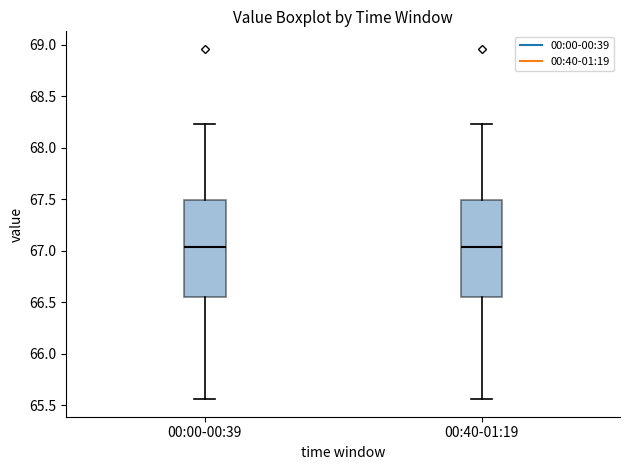

Reading left to right, read every box against the y-axis: the position of its median line, the range the box covers, and the ends of its whiskers. The values are not printed on the chart, so give them approximately, as read against the axis.

00:00-00:39: median 67.05, box 66.55 to 67.50, whiskers 65.55 to 68.25
00:40-01:19: median 67.05, box 66.55 to 67.50, whiskers 65.55 to 68.25